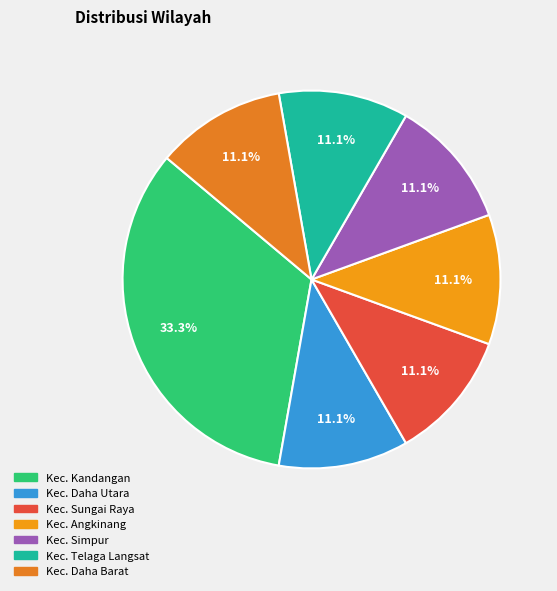

How many segments does this pie chart have?

7